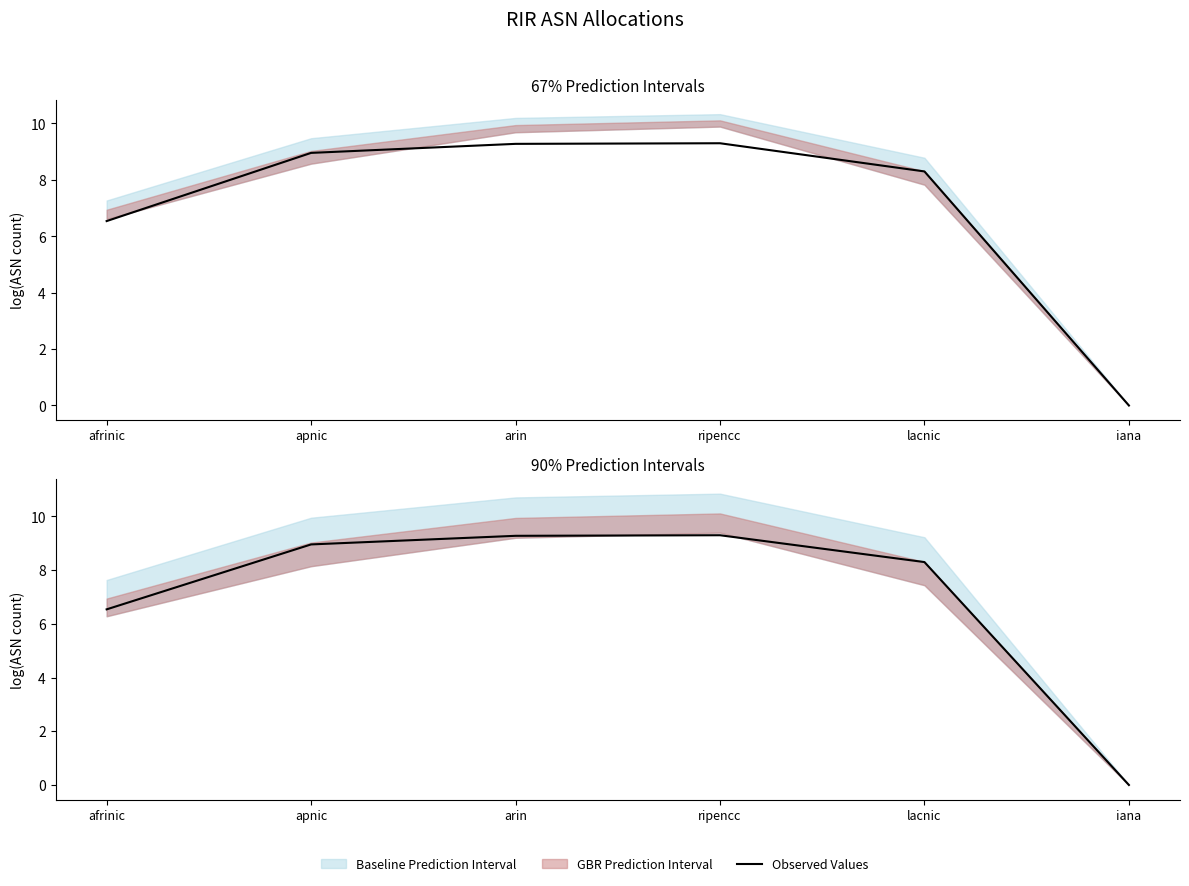

Reading right to left, transcribe all the data shown in this chart.

0.0	8.3	9.3	9.3	9.0	6.5